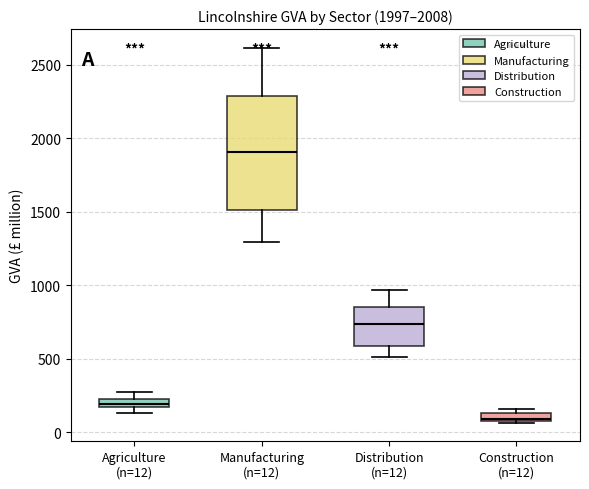

Which box's median line is the highest?

Manufacturing (n=12)